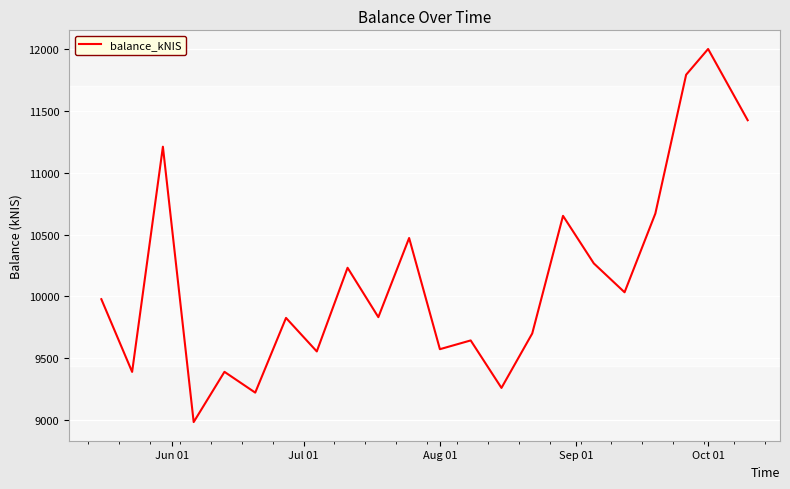

What is the greatest value displayed?

12003.7